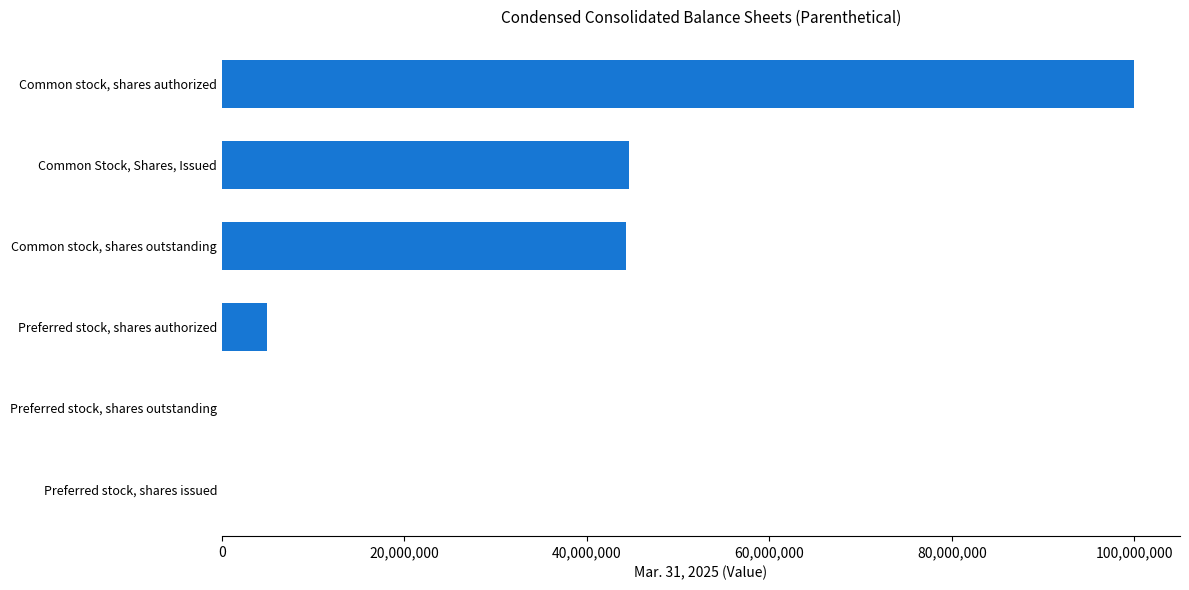

What is the change in value from Preferred stock, shares authorized to Common stock, shares authorized?

+95000000